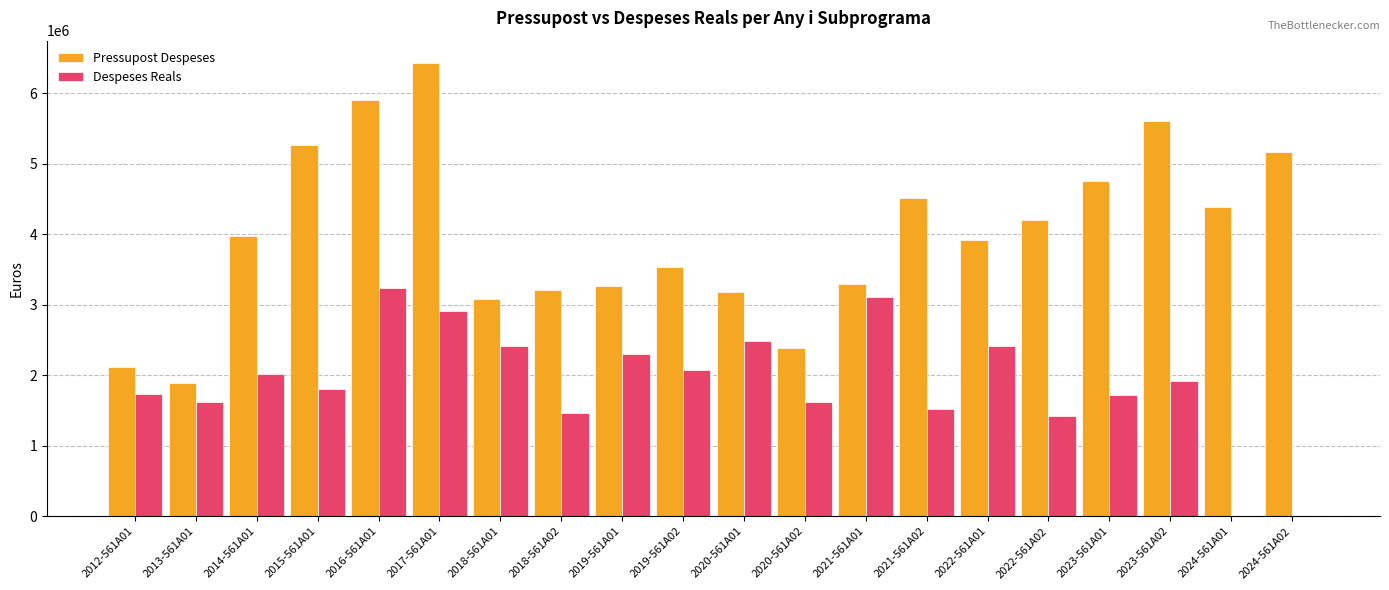

Does the chart contain stacked bars?

No